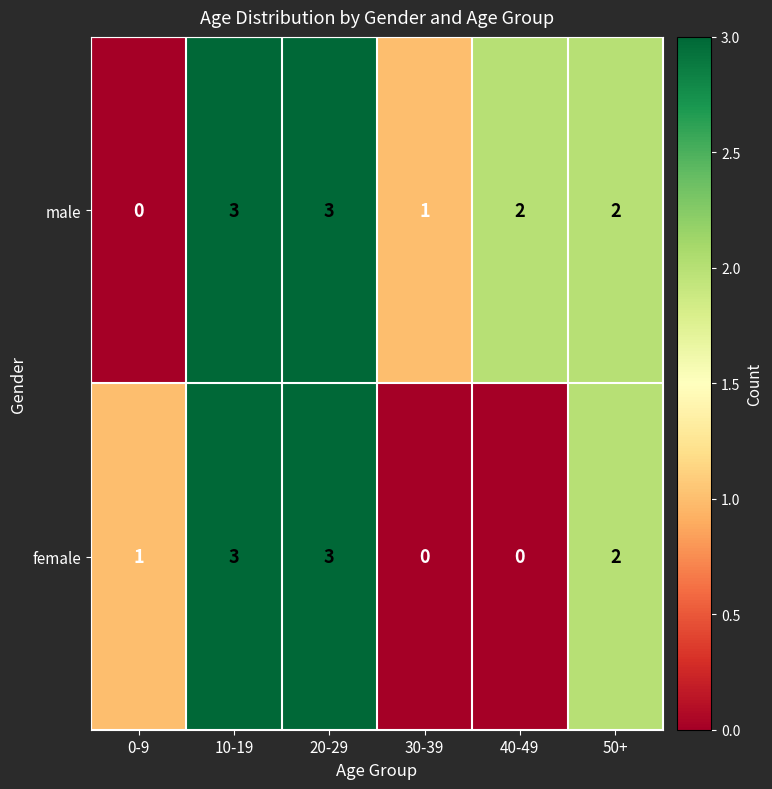

Reading left to right, what are all the values shown in this chart?

male: 0-9=0	10-19=3	20-29=3	30-39=1	40-49=2	50+=2
female: 0-9=1	10-19=3	20-29=3	30-39=0	40-49=0	50+=2